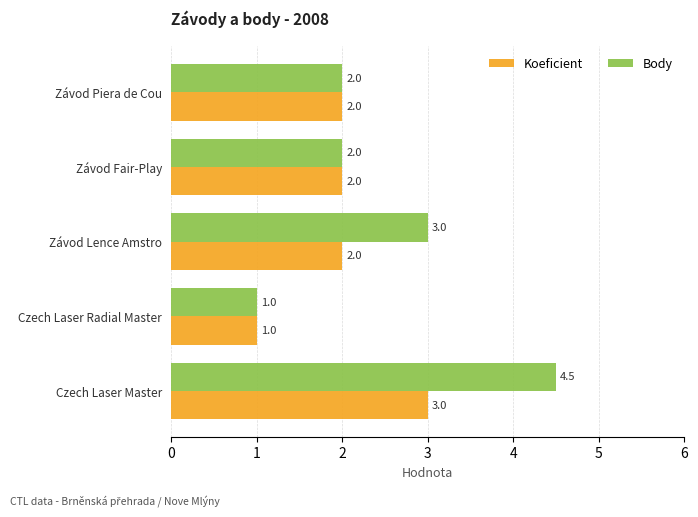

Which series has the largest range (max minus min)?

Body